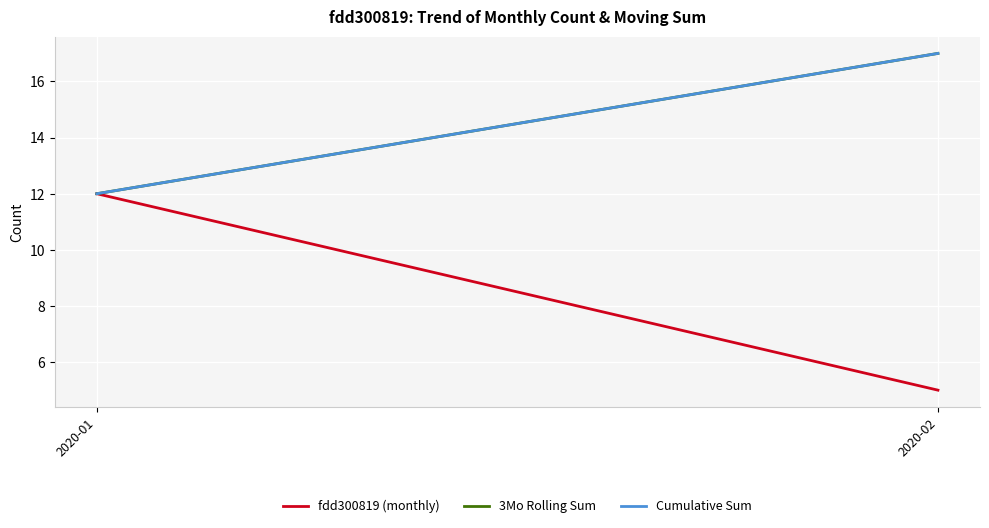

What is the sum of the Cumulative Sum values at 2020-02 and 2020-01?

29